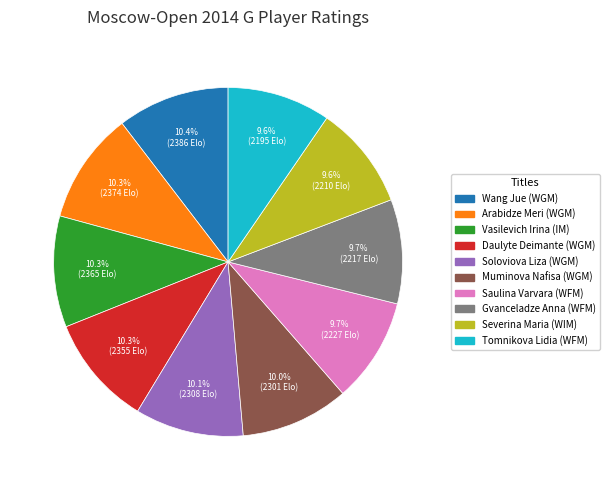

Does any single category account for the majority?

No